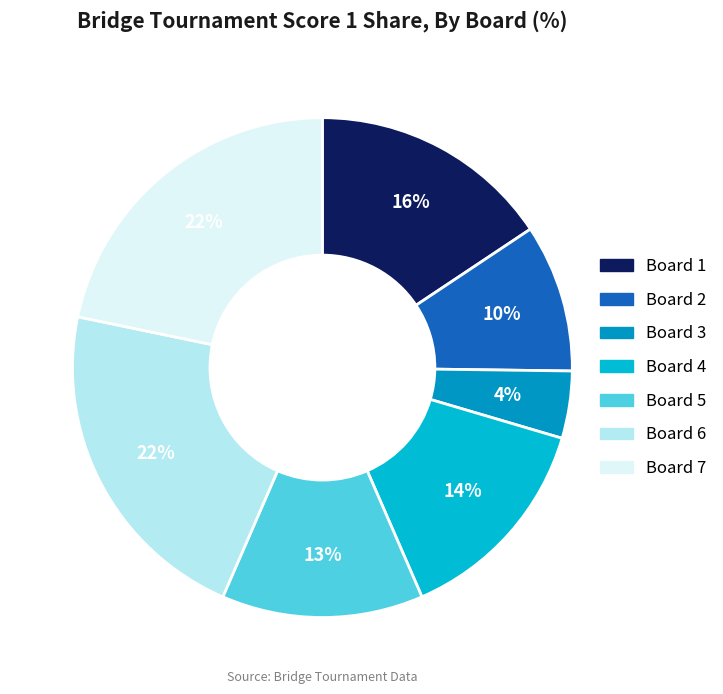

Which category has the smallest portion of the pie?

Board 3